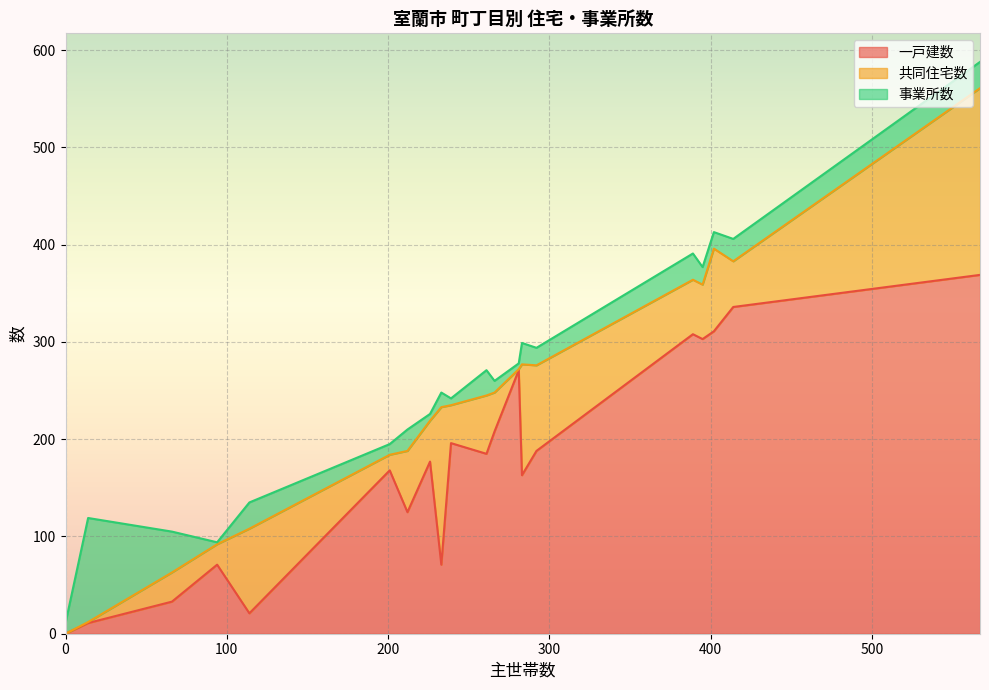

Which has a higher value, 祝津町(2) or 沢町?

祝津町(2)